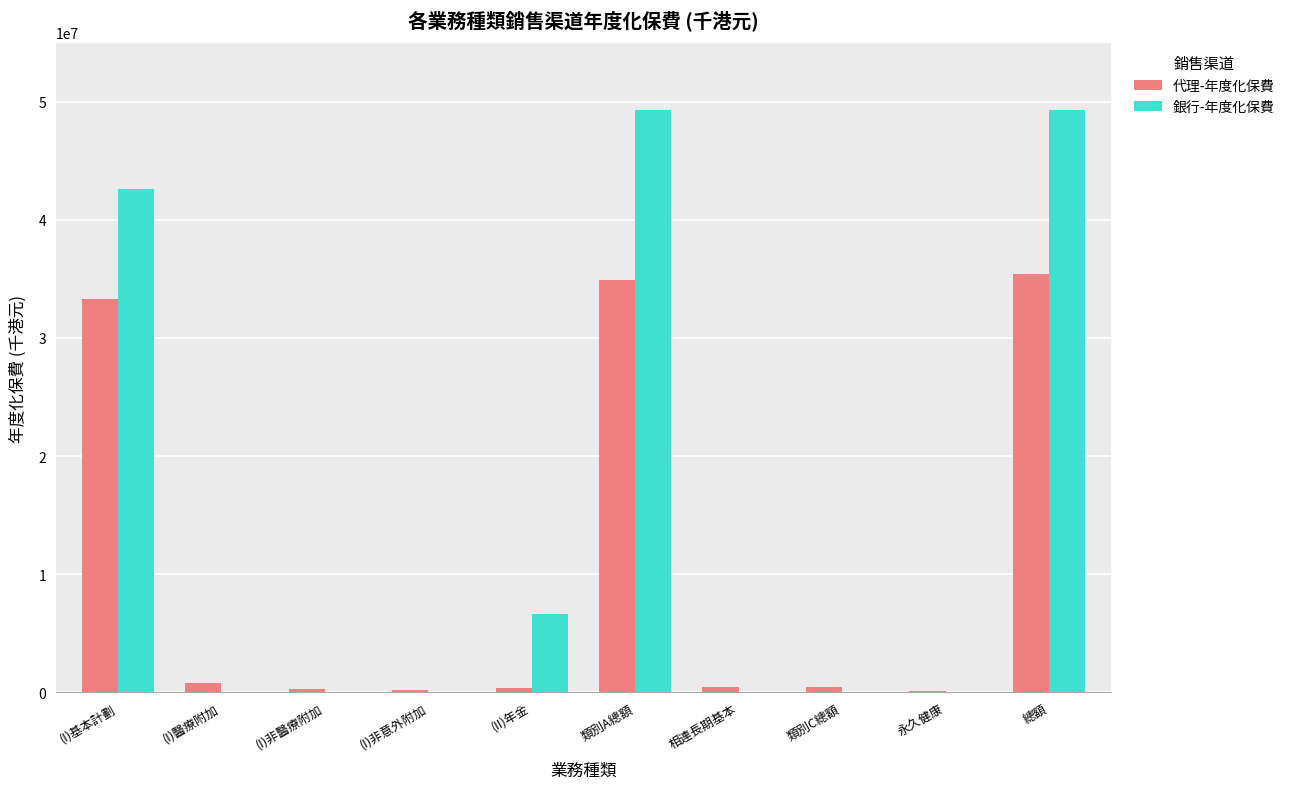

Which series changed the most between (I)非醫療附加 and 類別A總額?

銀行-年度化保費